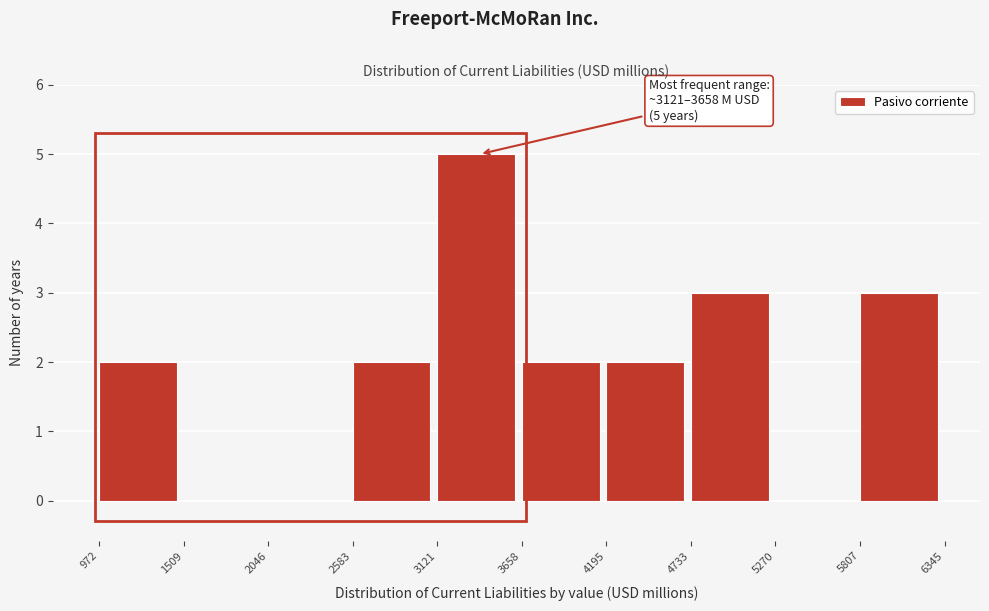

Over which range of the x-axis is the bar tallest?

3121 to 3658